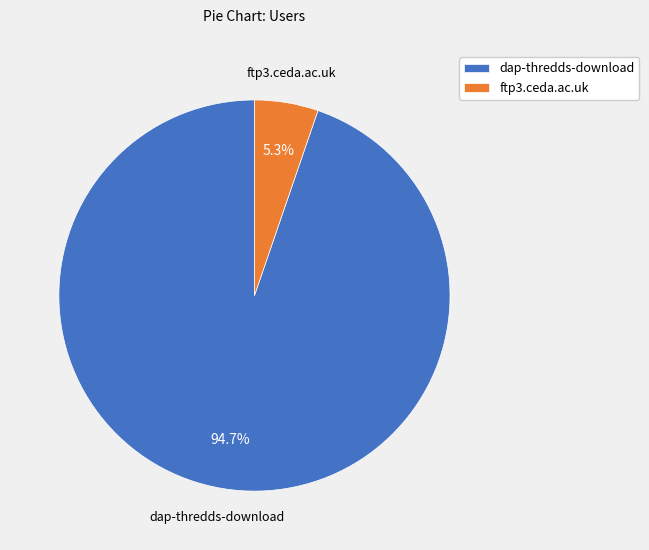

To the nearest percent, what is the difference between the dap-thredds-download and ftp3.ceda.ac.uk slice percentages?

89%